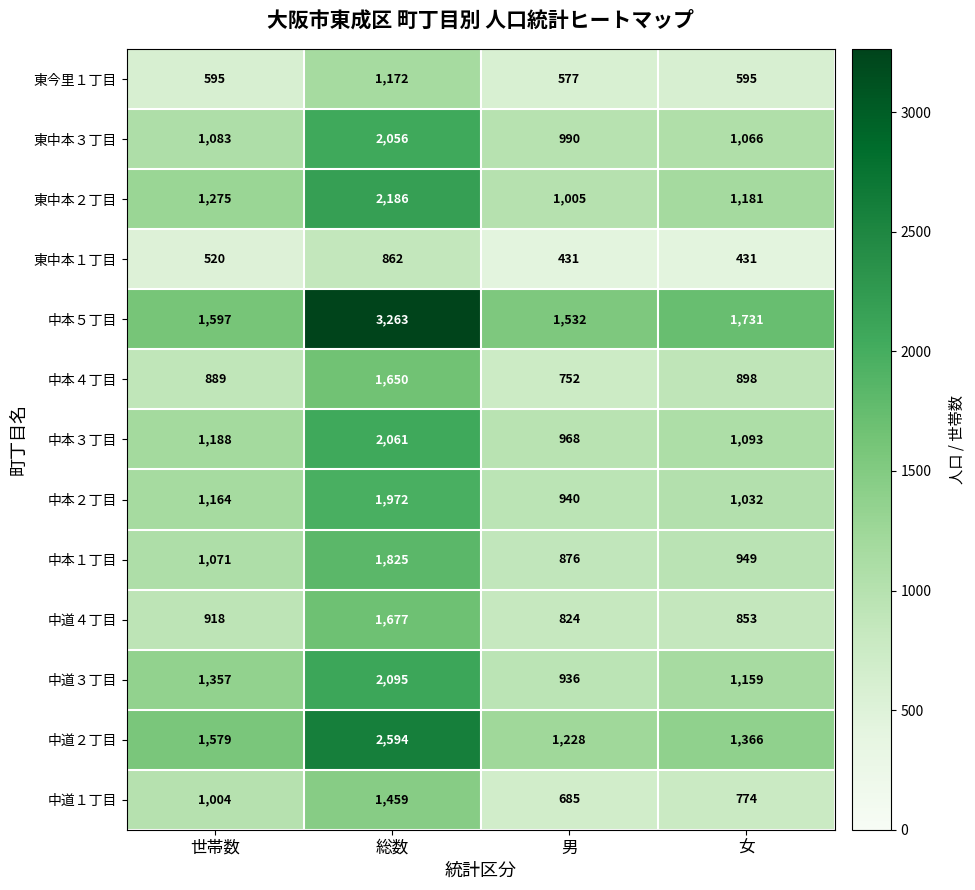

True or false: 東中本２丁目 has a value of 1975 at 女.

False